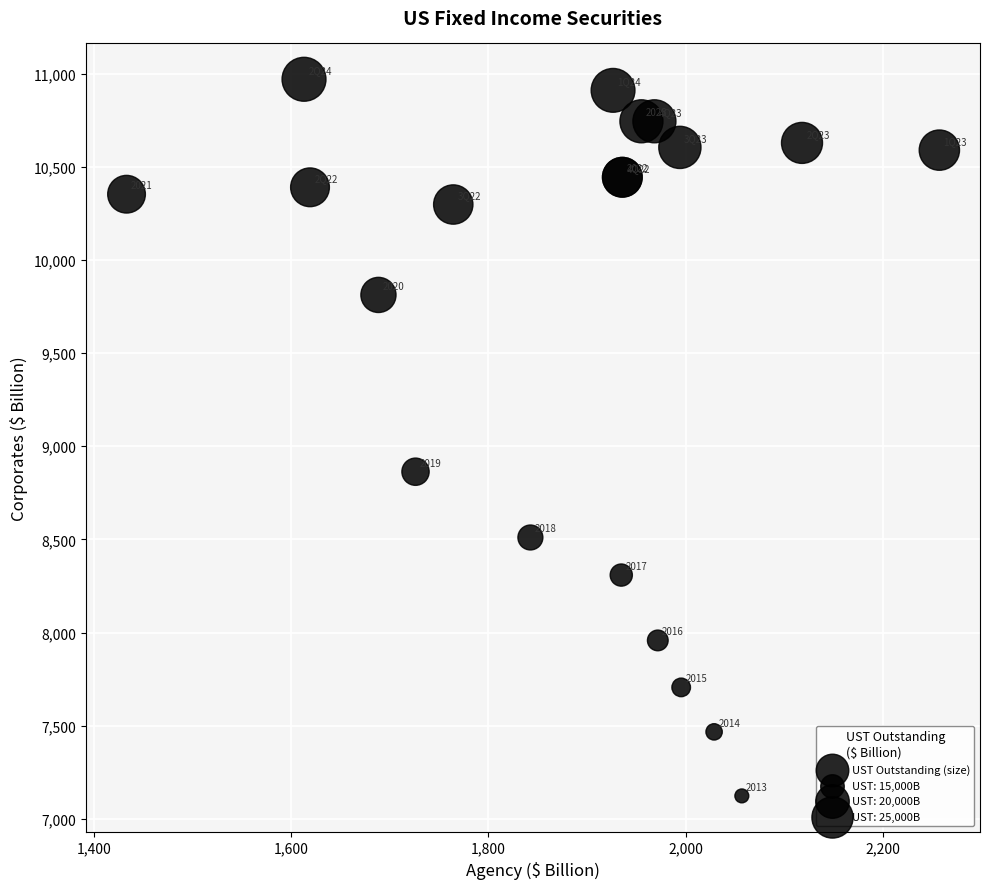

What Y value in the scatter plot is closest to 9046?

8863.3